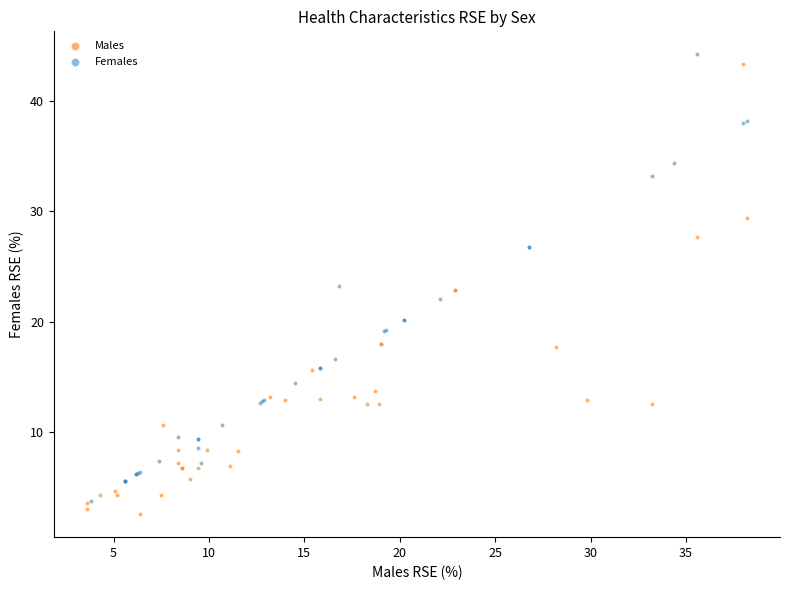

Which series reaches the maximum Y coordinate?

Females